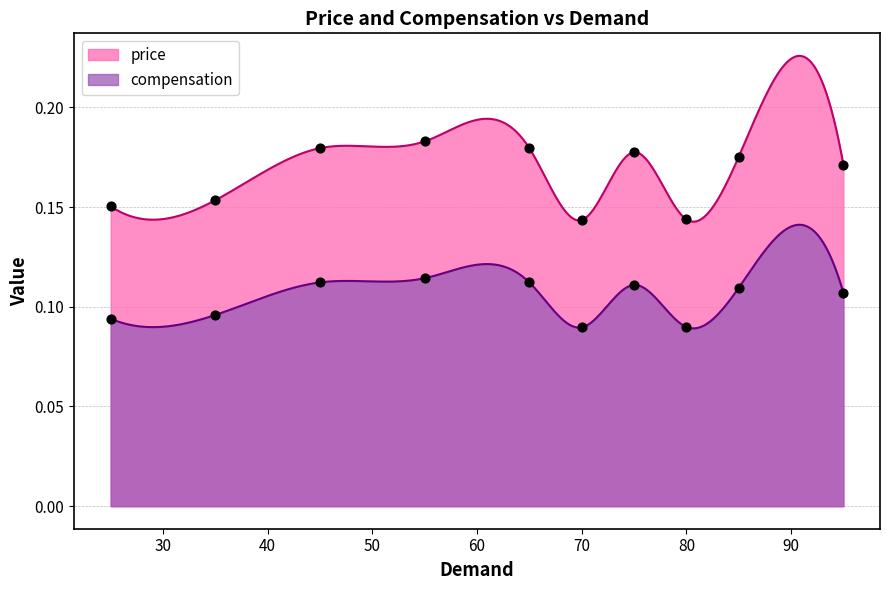

Which series has the largest Y range (max minus min)?

price